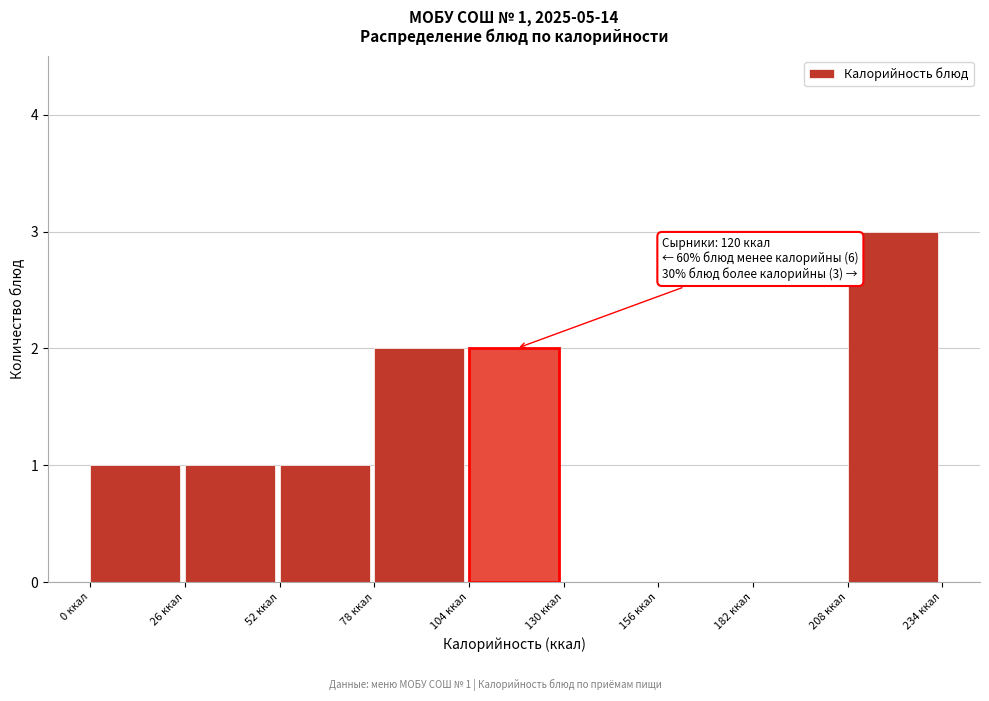

Which range on the x-axis has the tallest bar?

208 to 234